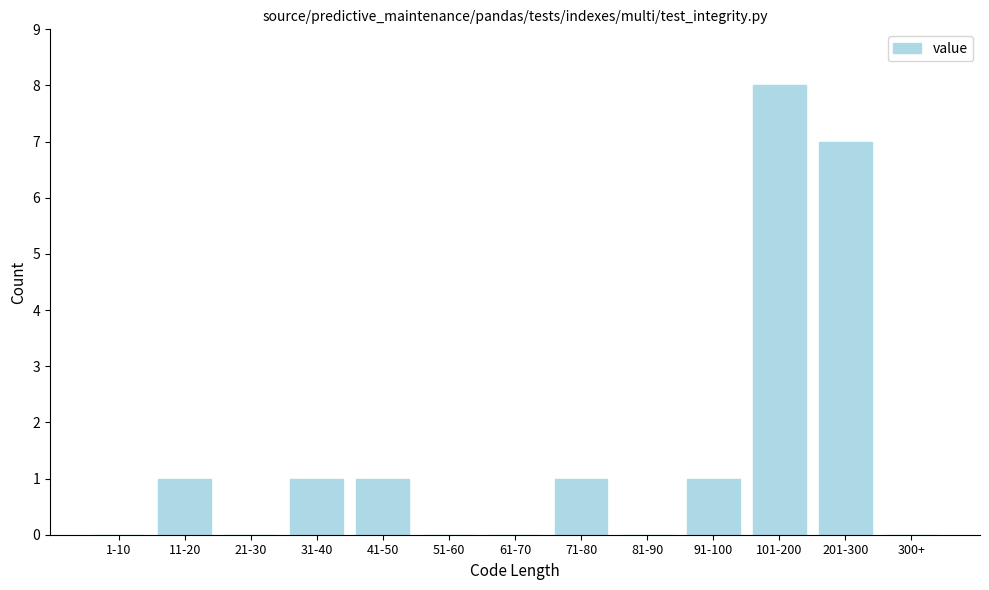

Reading left to right, what are all the values shown in this chart?

1-10=0	11-20=1	21-30=0	31-40=1	41-50=1	51-60=0	61-70=0	71-80=1	81-90=0	91-100=1	101-200=8	201-300=7	300+=0